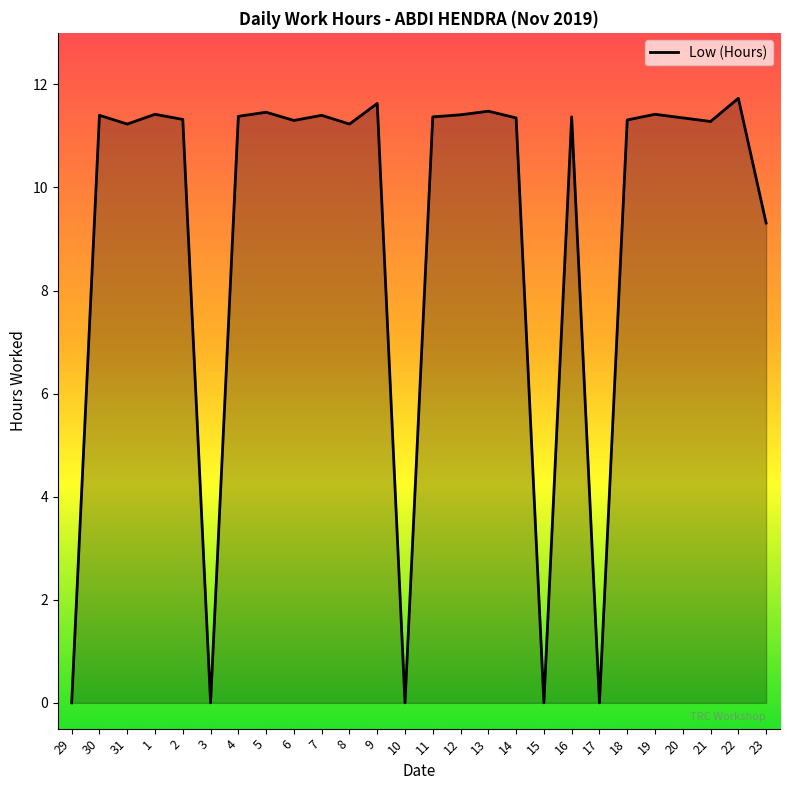

True or false: the data shows -4.0 at 10.

False